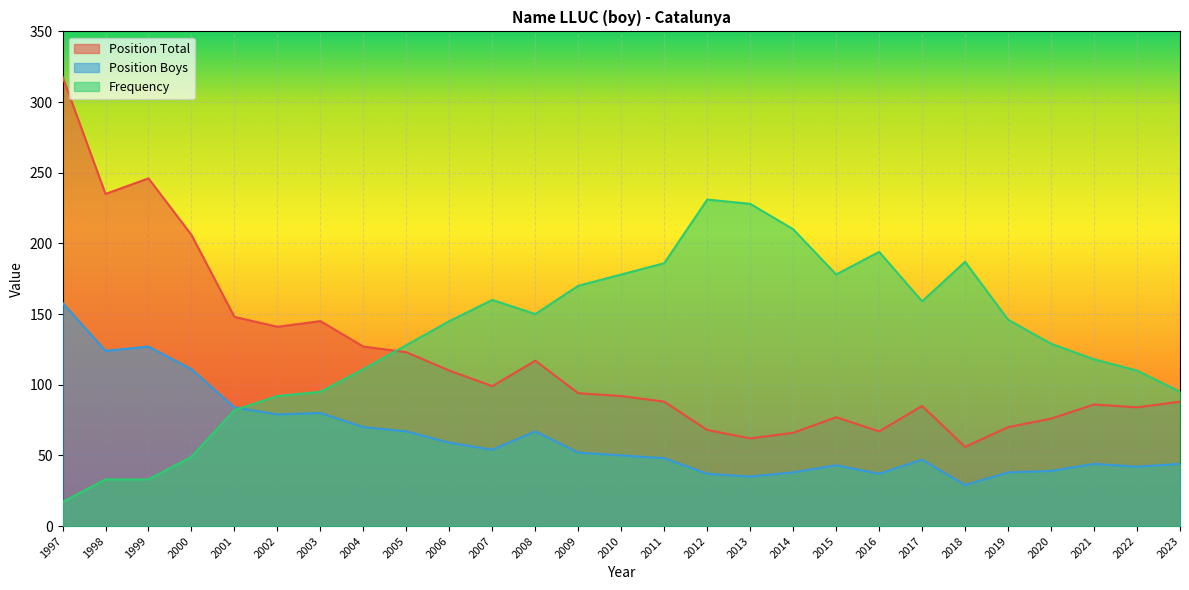

Which series changed the most between 2003 and 2013?

Frequency